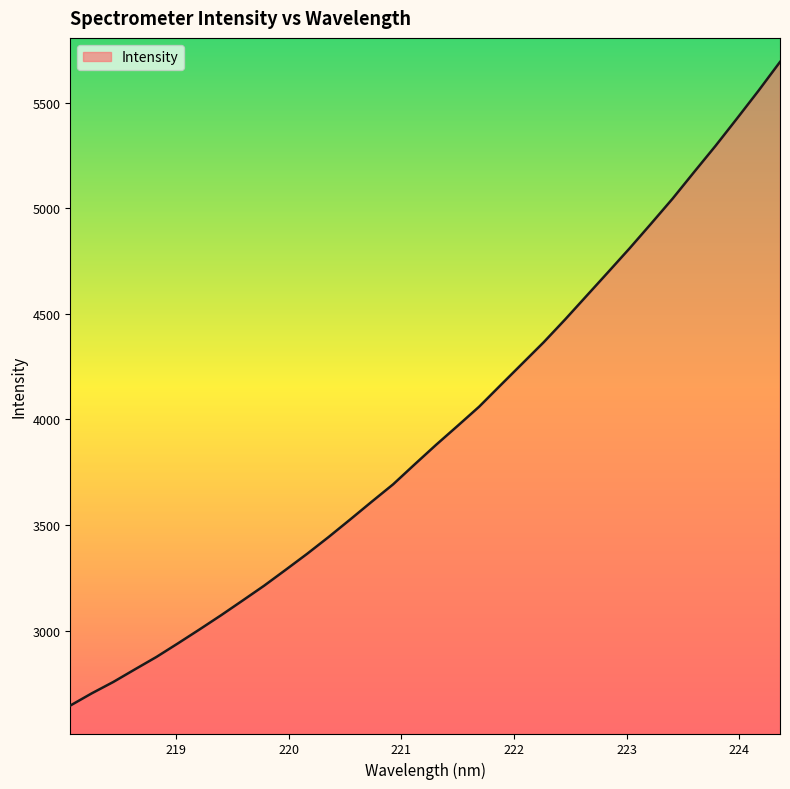

What is the difference between the maximum and minimum values?

3047.1